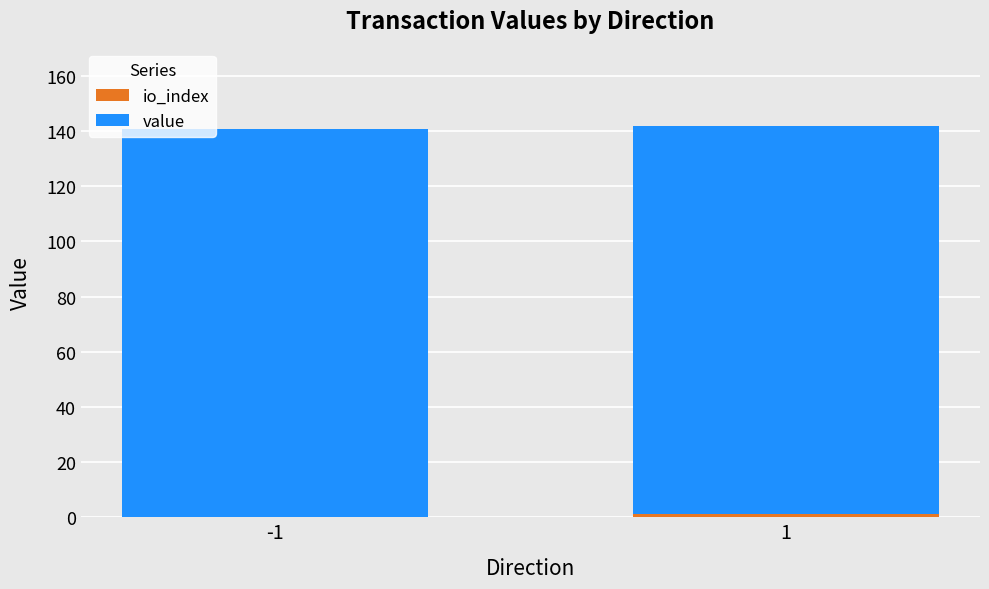

What is the average value of the io_index series?

0.5